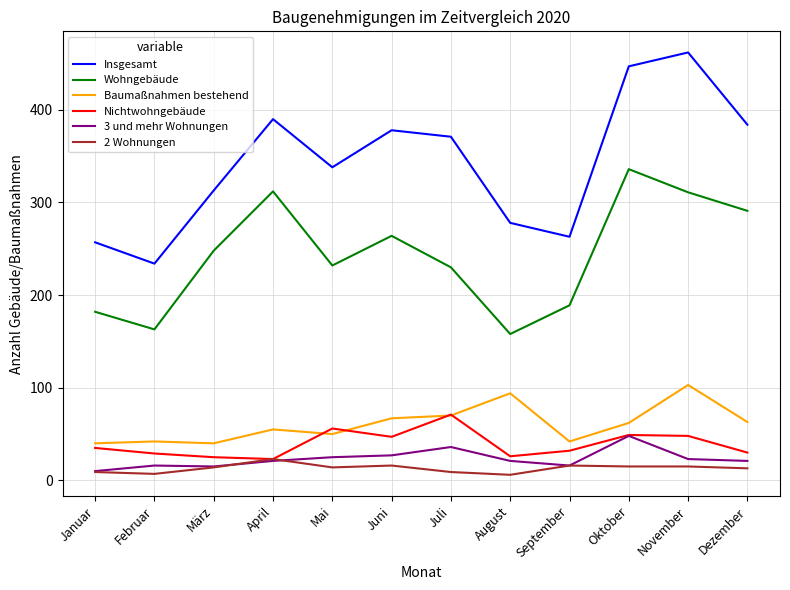

How many distinct data groups are displayed?

6